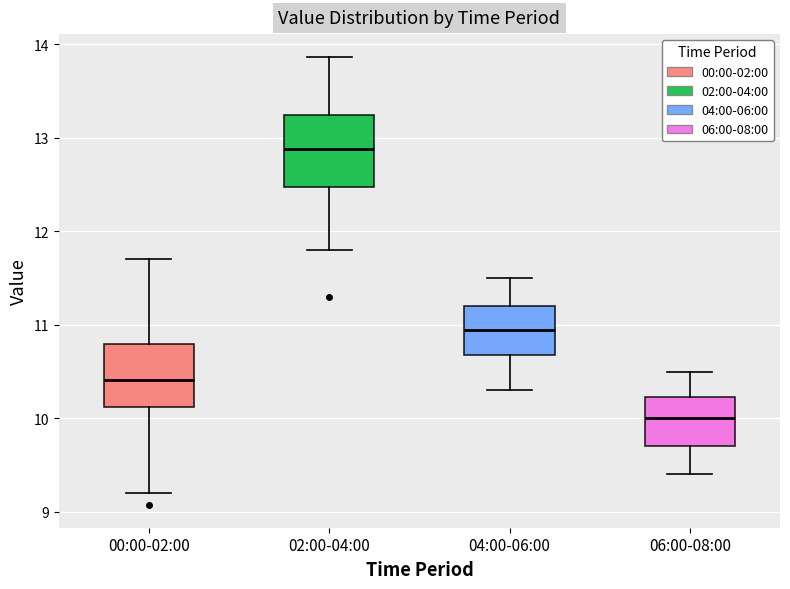

Which box's median line is the highest?

02:00-04:00